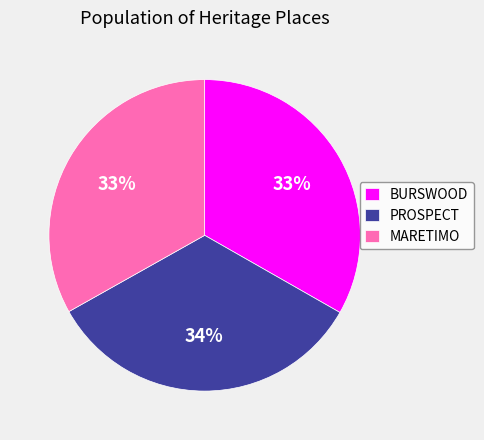

How many slices are in this pie chart?

3